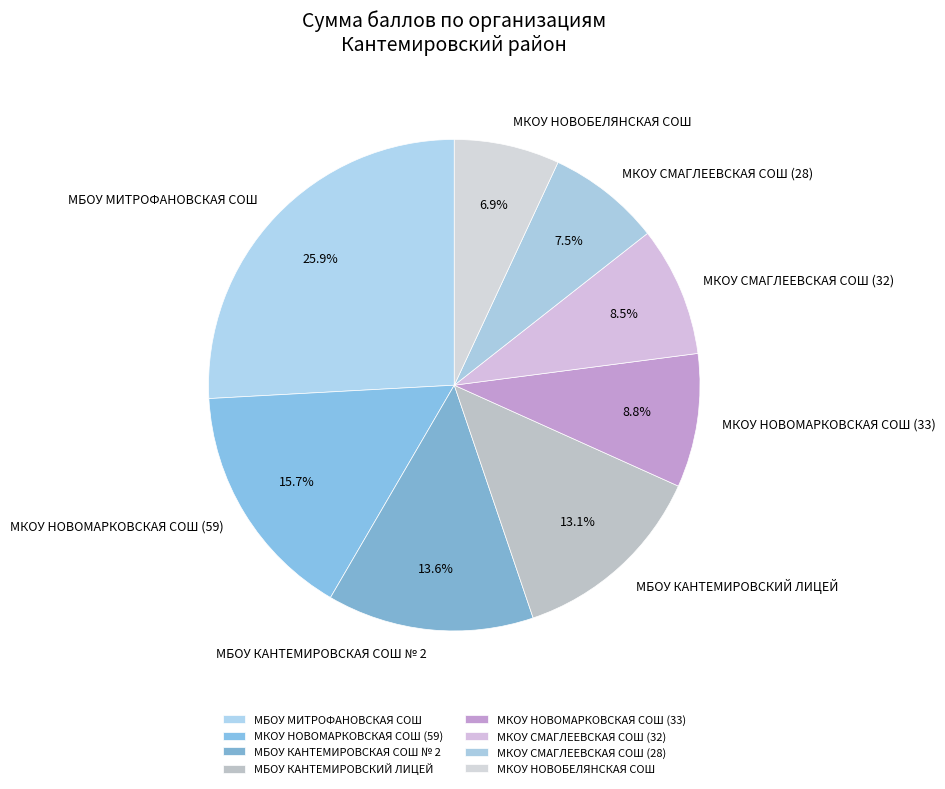

Which category has the biggest portion of the pie?

МБОУ МИТРОФАНОВСКАЯ СОШ